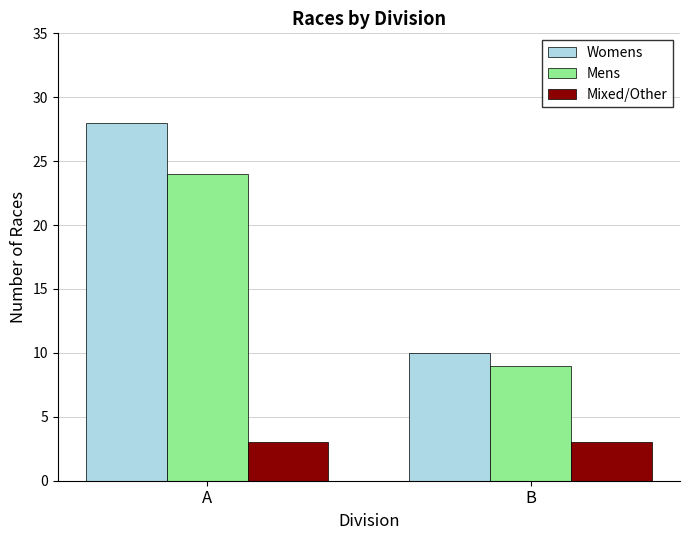

What is the difference between the maximum and minimum values in the Womens series?

18